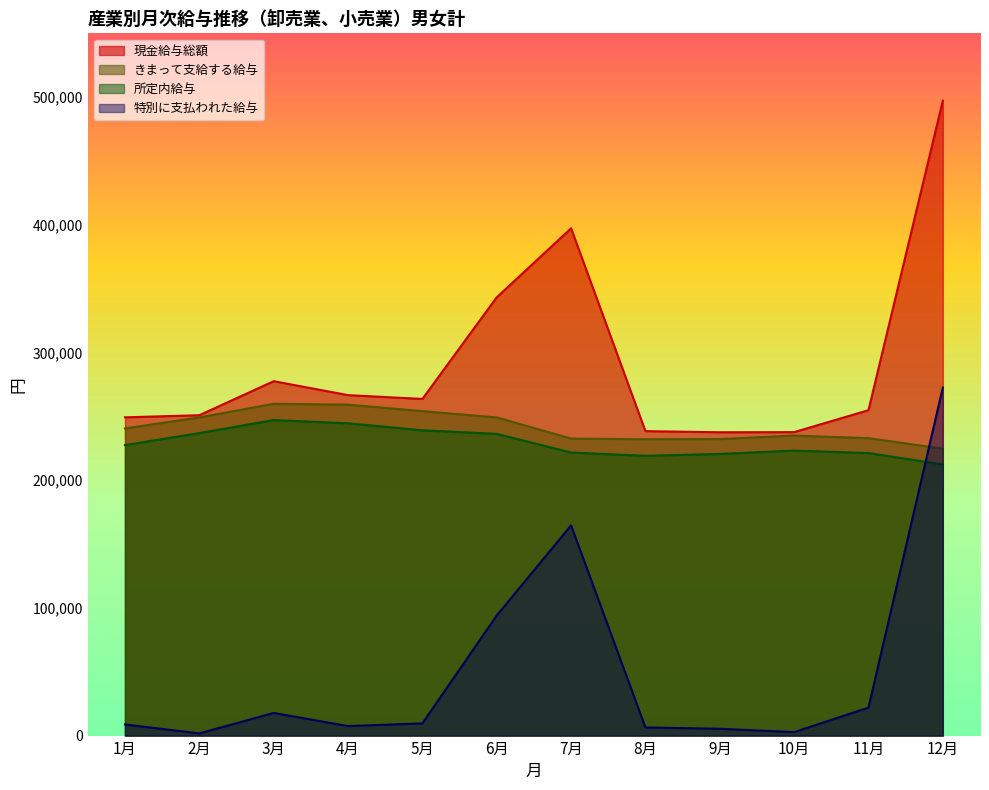

What is the approximate value of 特別に支払われた給与 at 4月, to the nearest 100?

7500